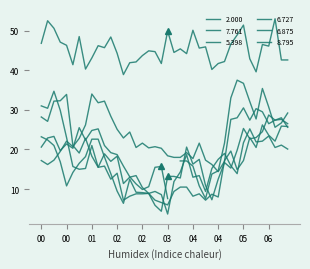

Does the chart display data point markers on the line(s)?

No